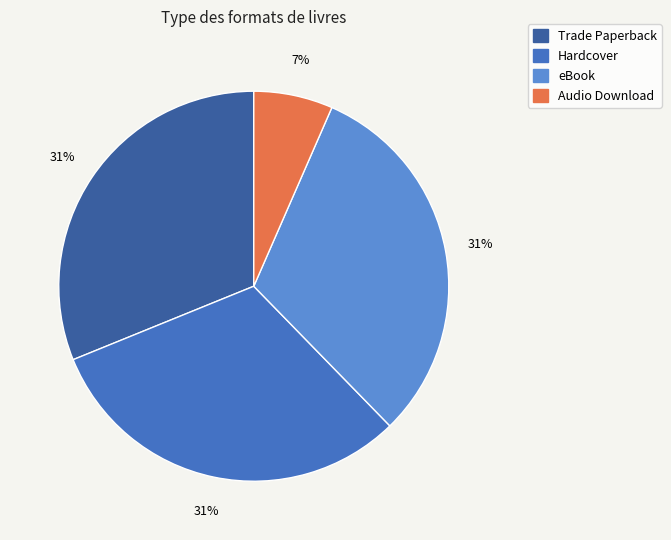

To the nearest percent, what is the combined percentage of Trade Paperback and eBook?

62%